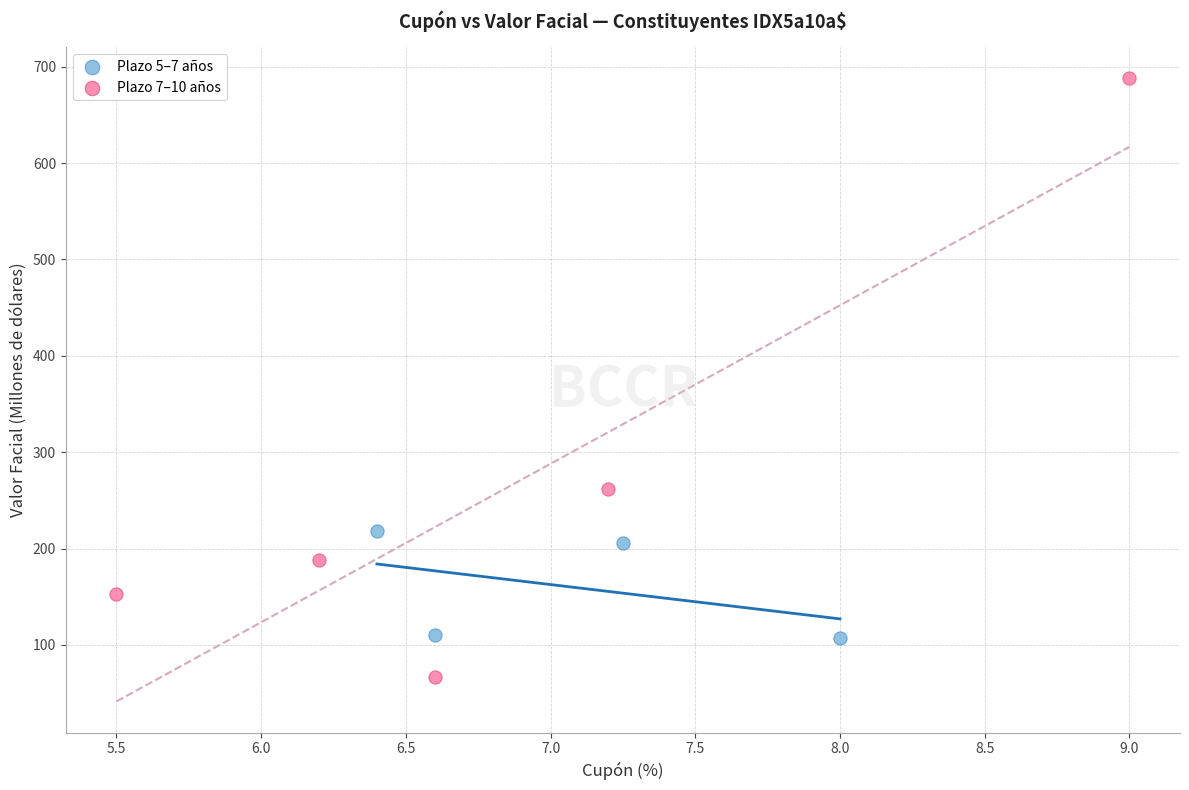

What are all the series names shown in the legend?

Plazo 5–7 años, Plazo 7–10 años